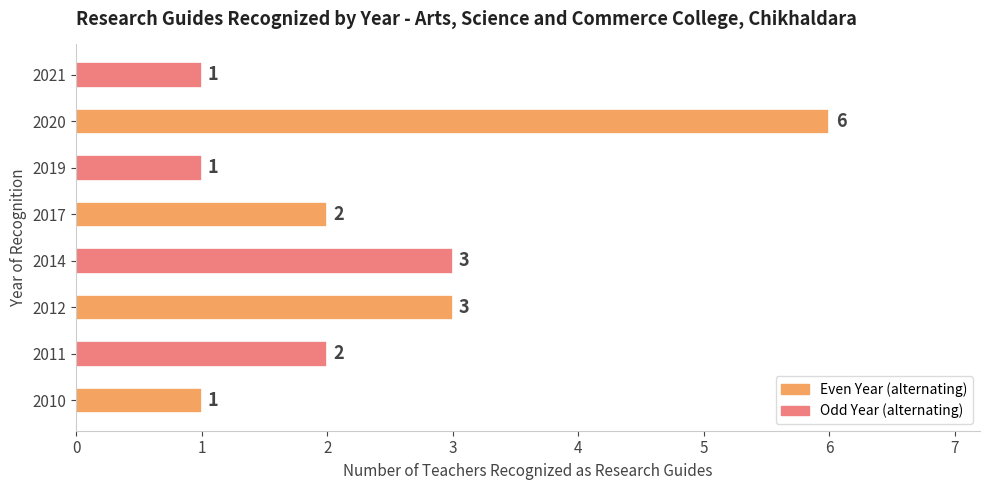

What is the sum of all values?

19